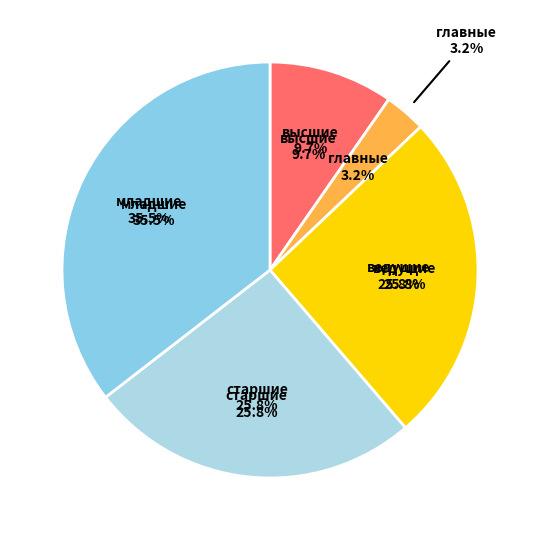

What is the largest slice in the pie chart?

младшие